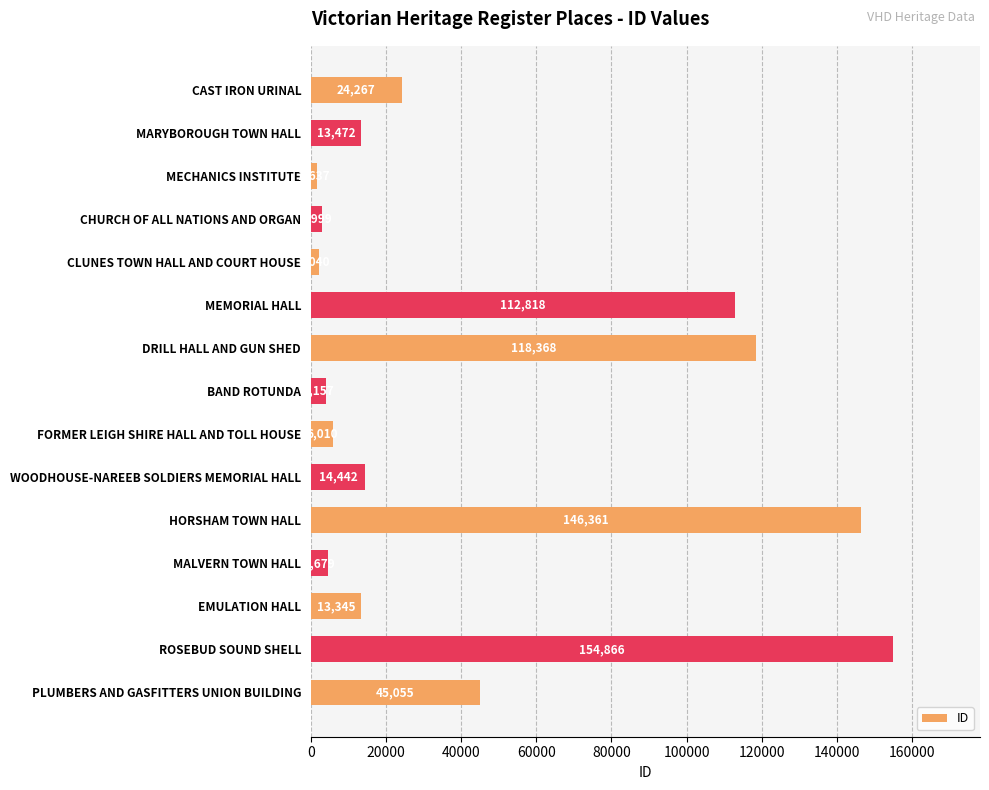

Does the chart contain any negative values?

No